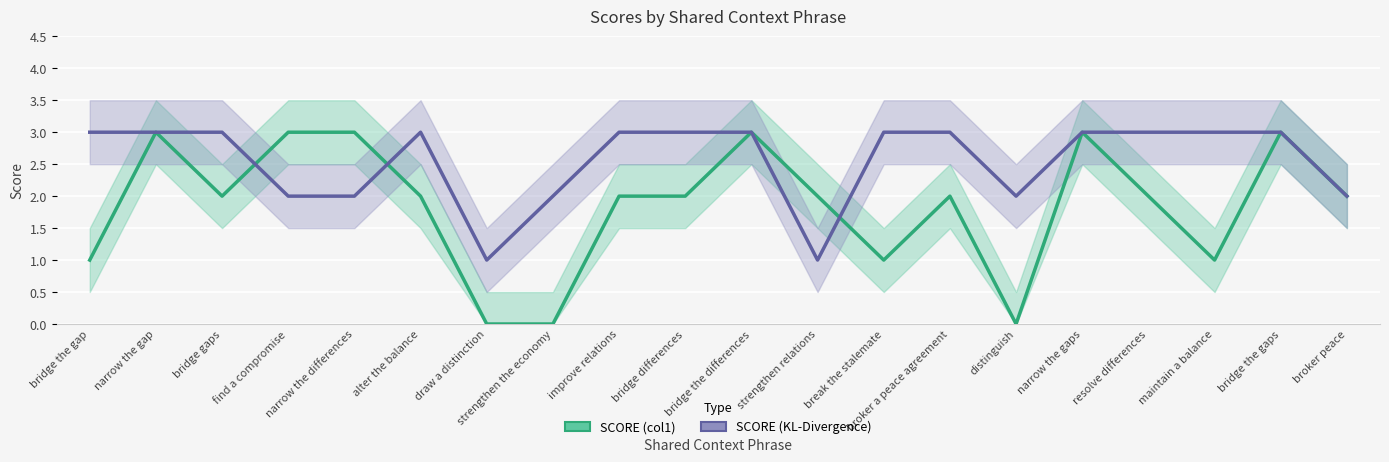

Rank the series at narrow the gap from lowest to highest value.

SCORE (col1), SCORE (KL-Divergence)